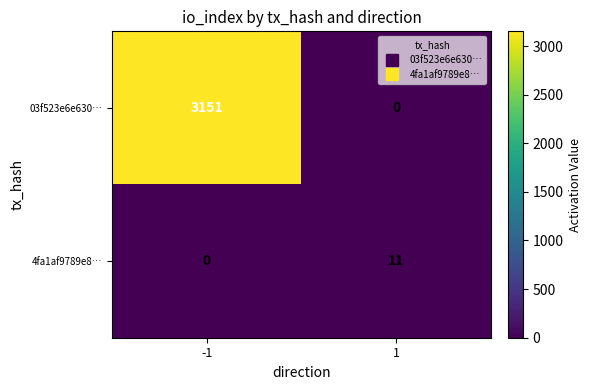

Reading right to left, list all the values displayed in this chart.

03f523e6e630…: 0	3151
4fa1af9789e8…: 11	0